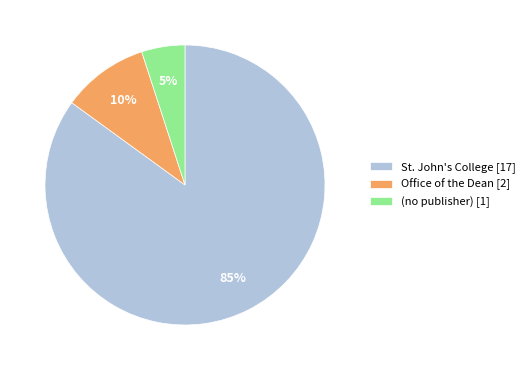

Which category accounts for the majority?

St. John's College [17]